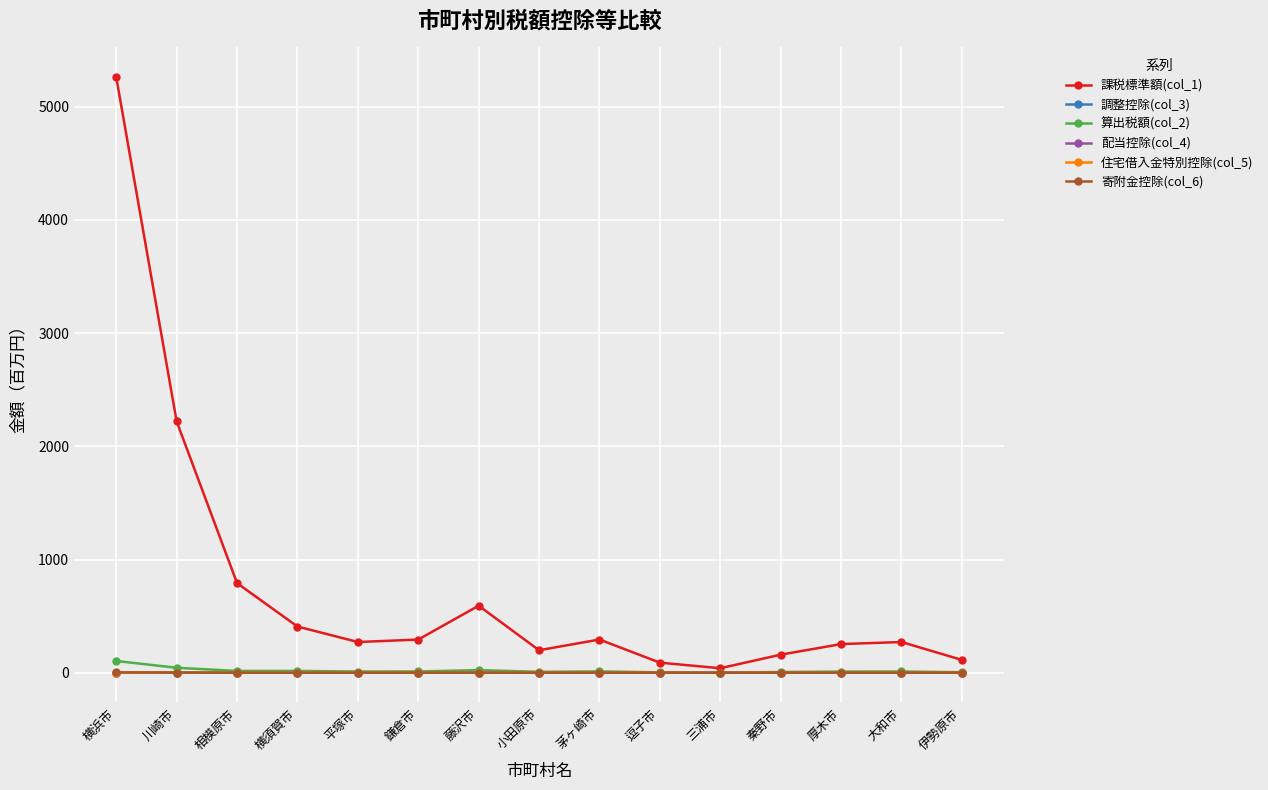

Which series has the largest range (max minus min)?

課税標準額(col_1)